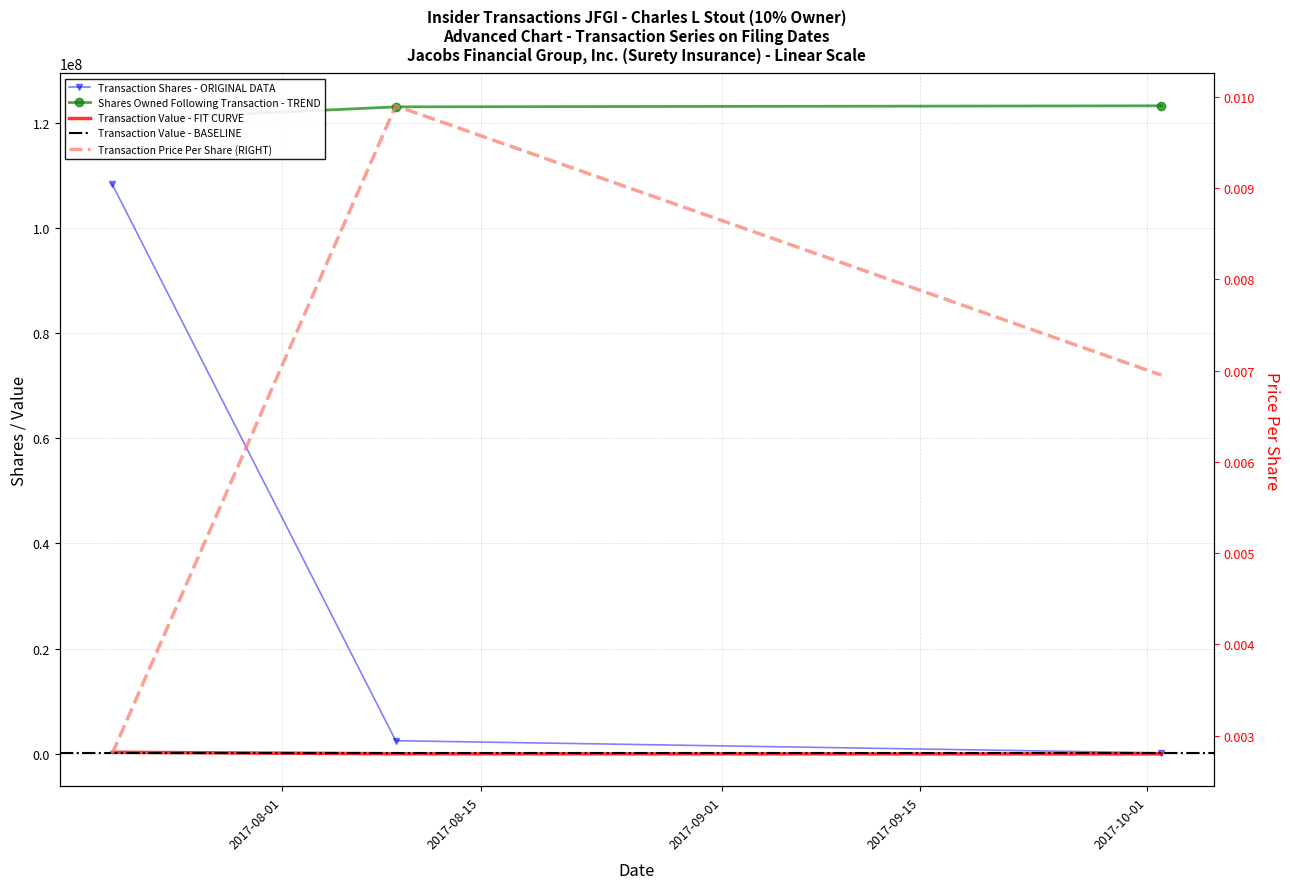

How many categories are shown in the chart?

3